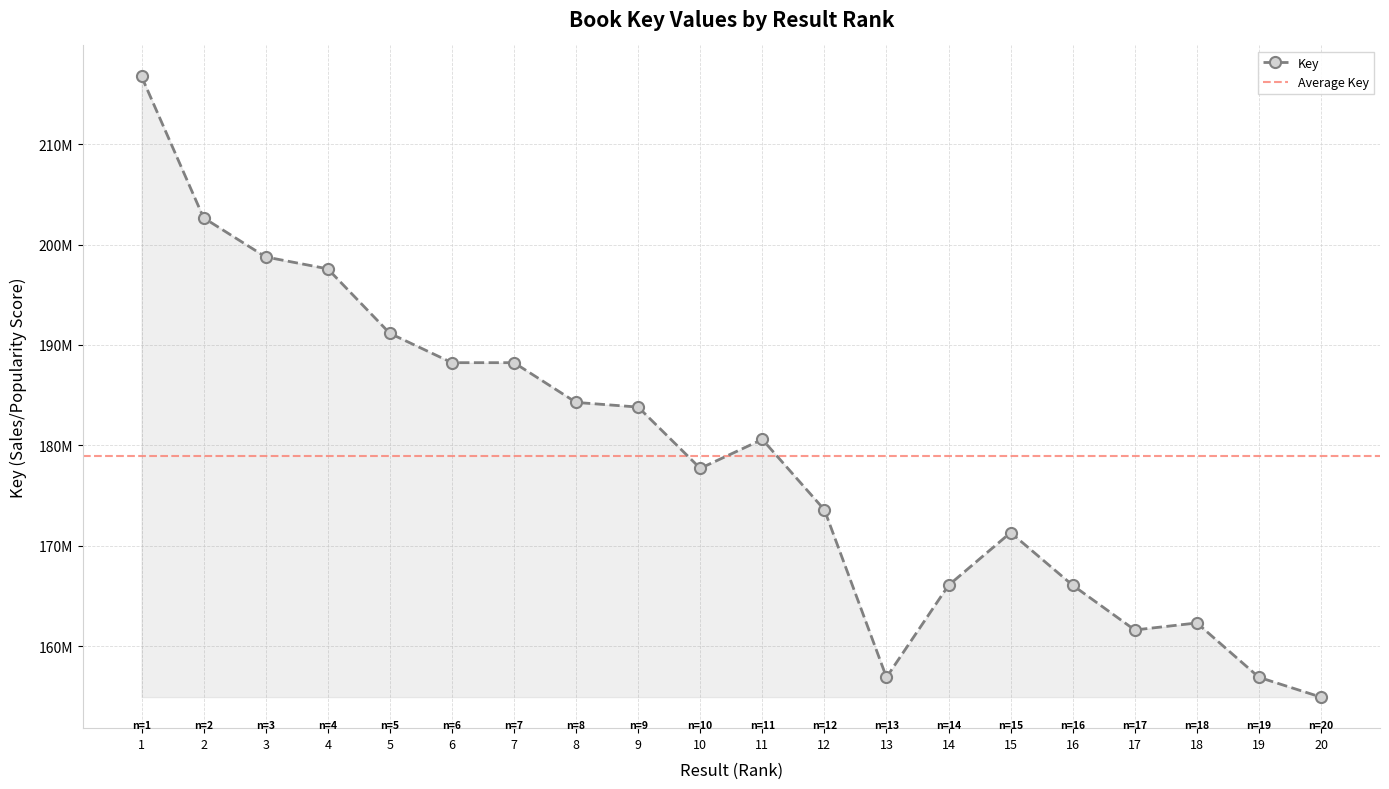

True or false: there are more than 2 points higher than both neighbors.

True